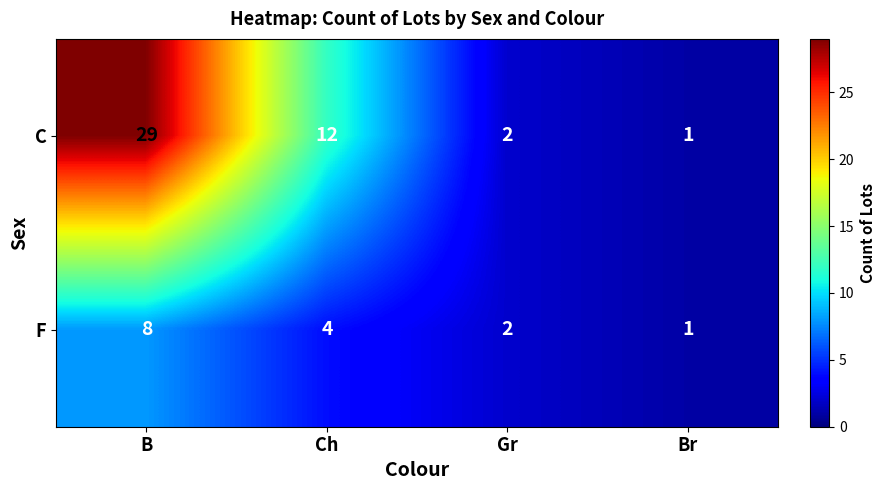

Rank the series by their average value, from lowest to highest.

F, C